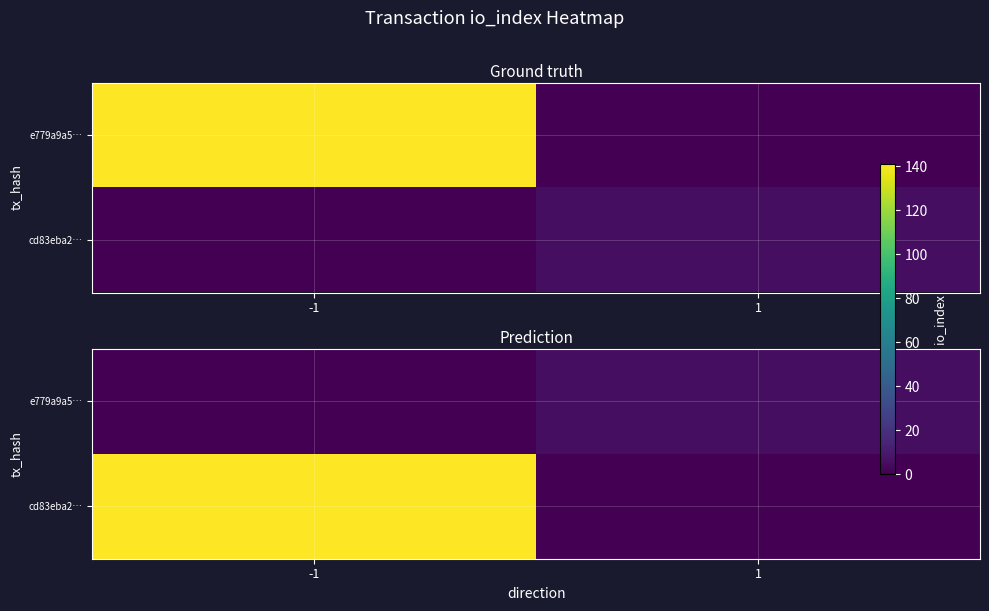

Count the number of data series in this chart.

2